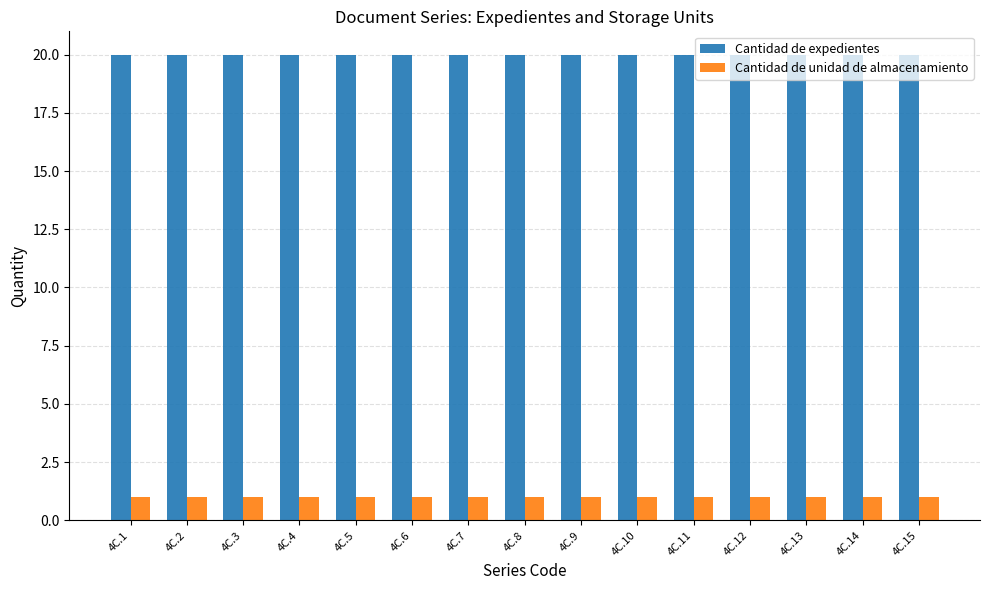

What is the total value across all series at 4C.11?

21